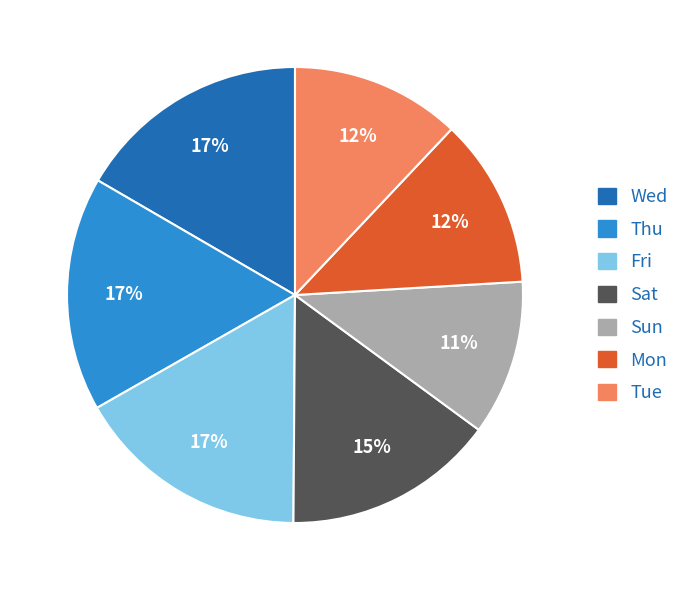

How many segments does this pie chart have?

7